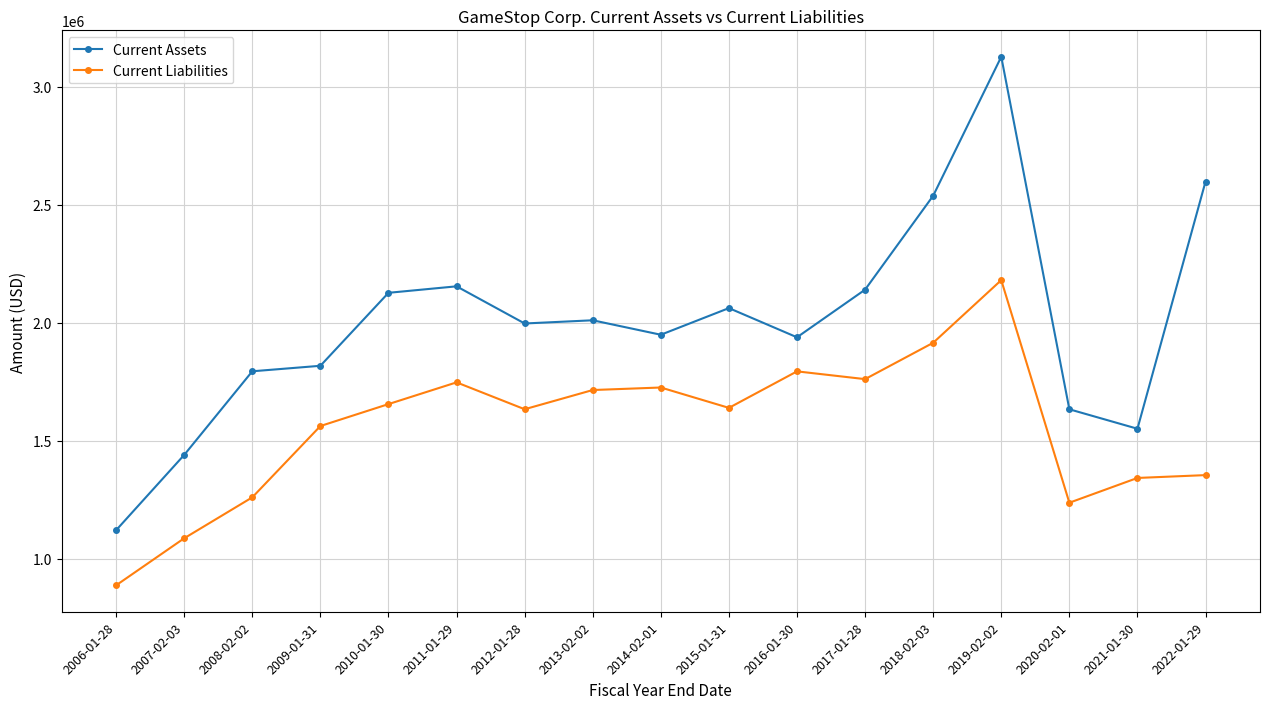

True or false: Current Liabilities and Current Assets intersect in this chart.

False